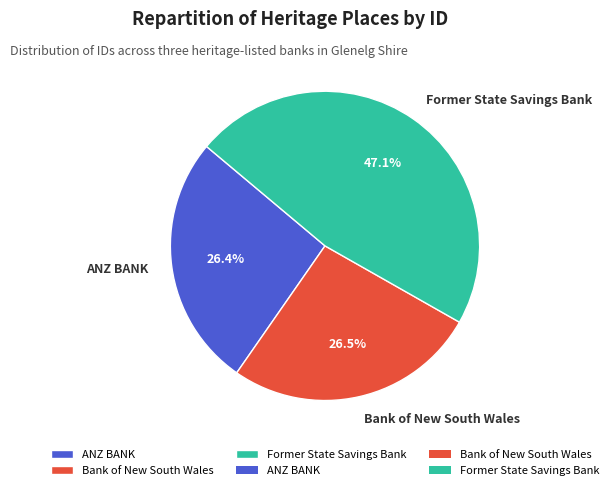

What is the ratio of the value at Bank of New South Wales to the value at Former State Savings Bank?

0.6